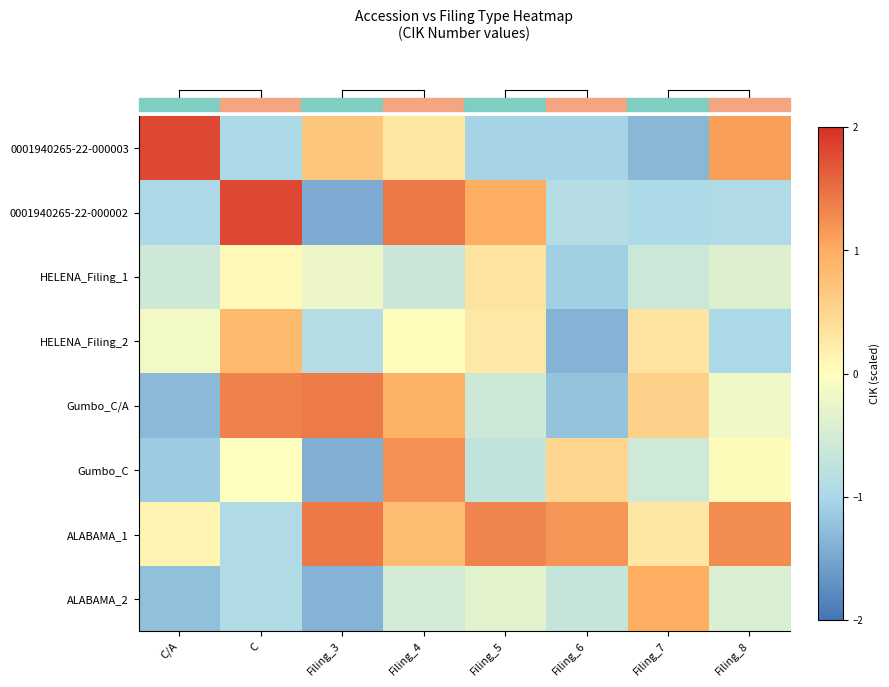

At which category is the sum across all series the highest?

Filing_4